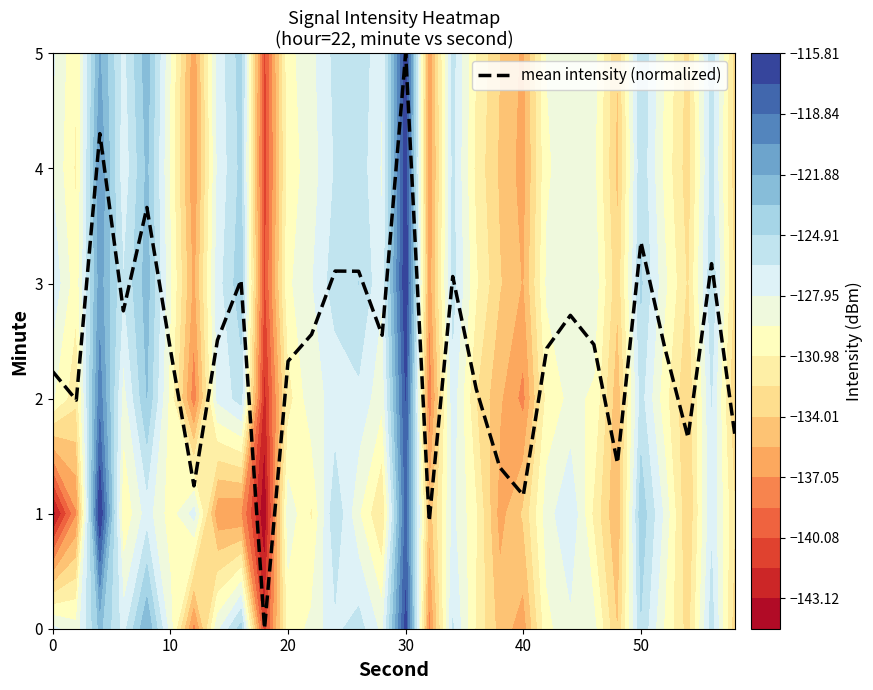

What is the greatest value displayed?

5.0